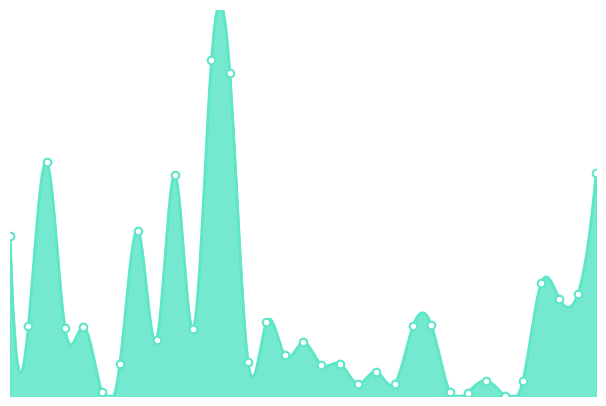

What is the ratio of the value at 高砂町 to the value at 目出緑町?

10.6